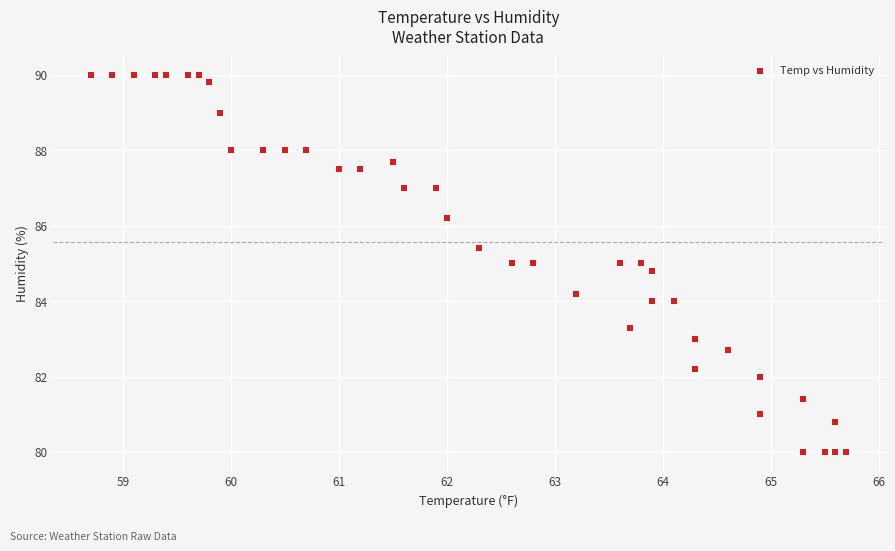

What is the range of Y values (max minus min)?

10.0